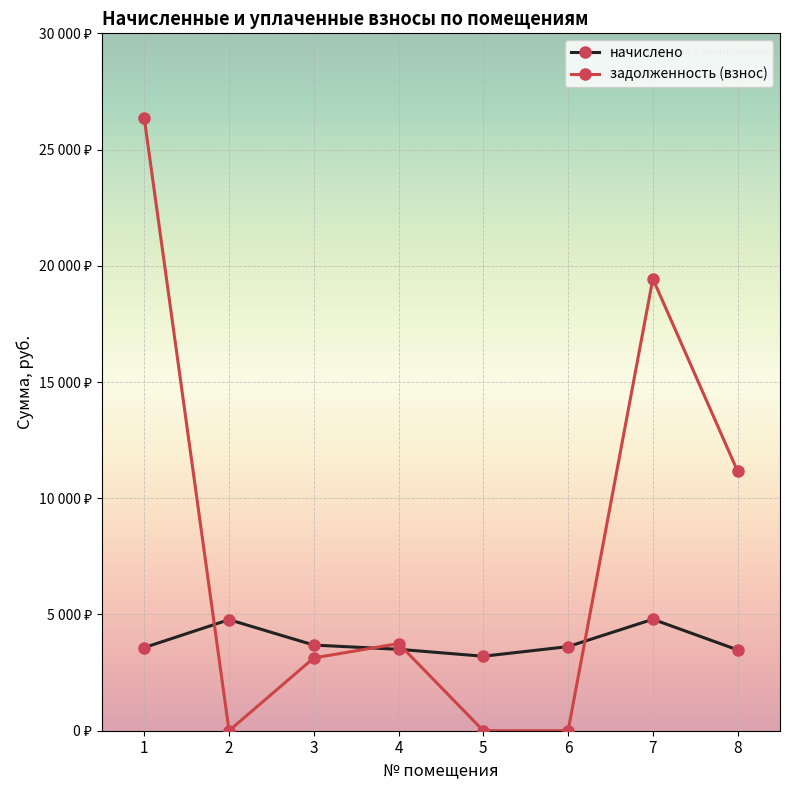

Is it true that задолженность (взнос) equals 26345.3 at 1?

True